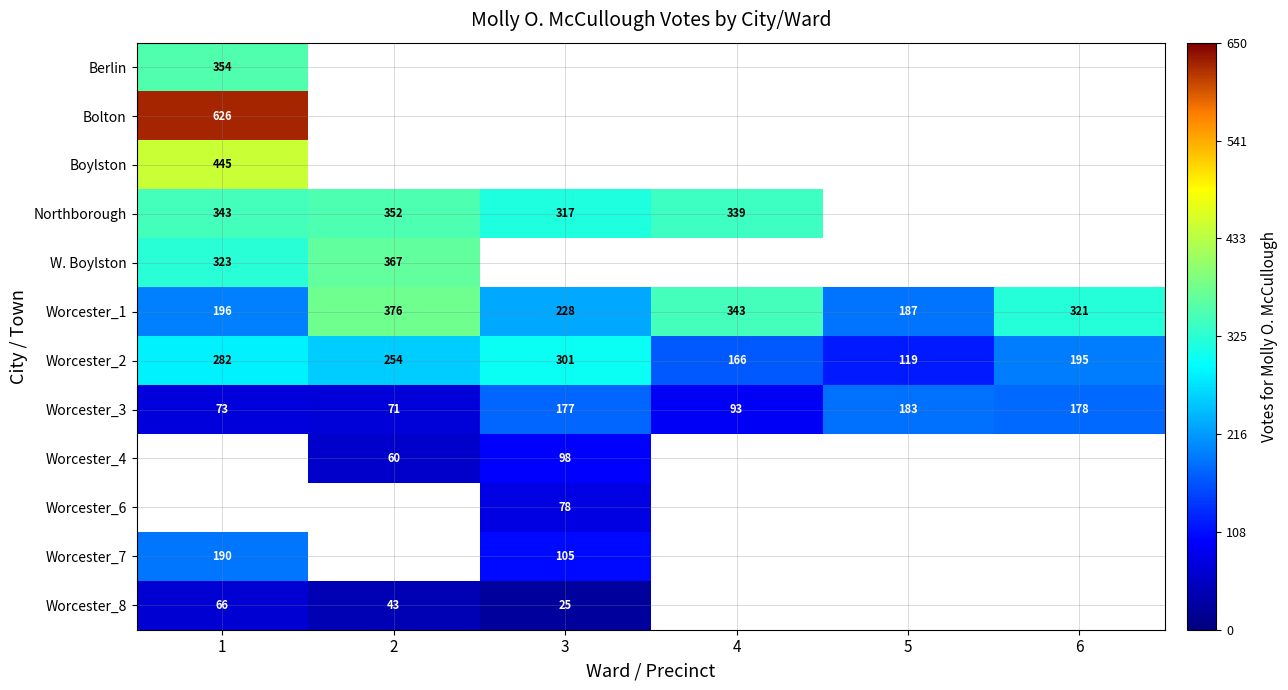

What is the average value of the Worcester_3 series?

129